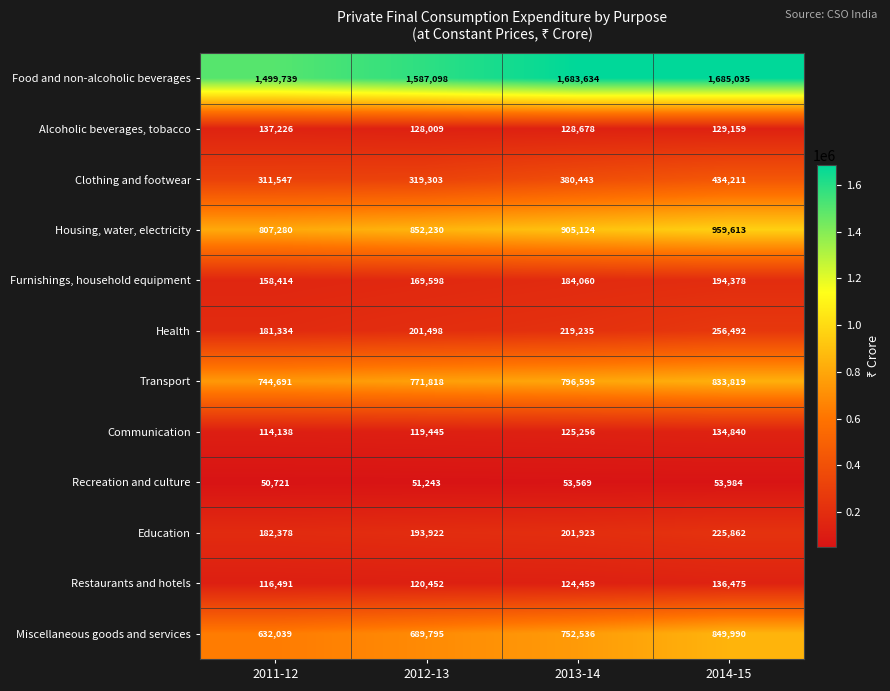

Which series has the largest range (max minus min)?

Miscellaneous goods and services